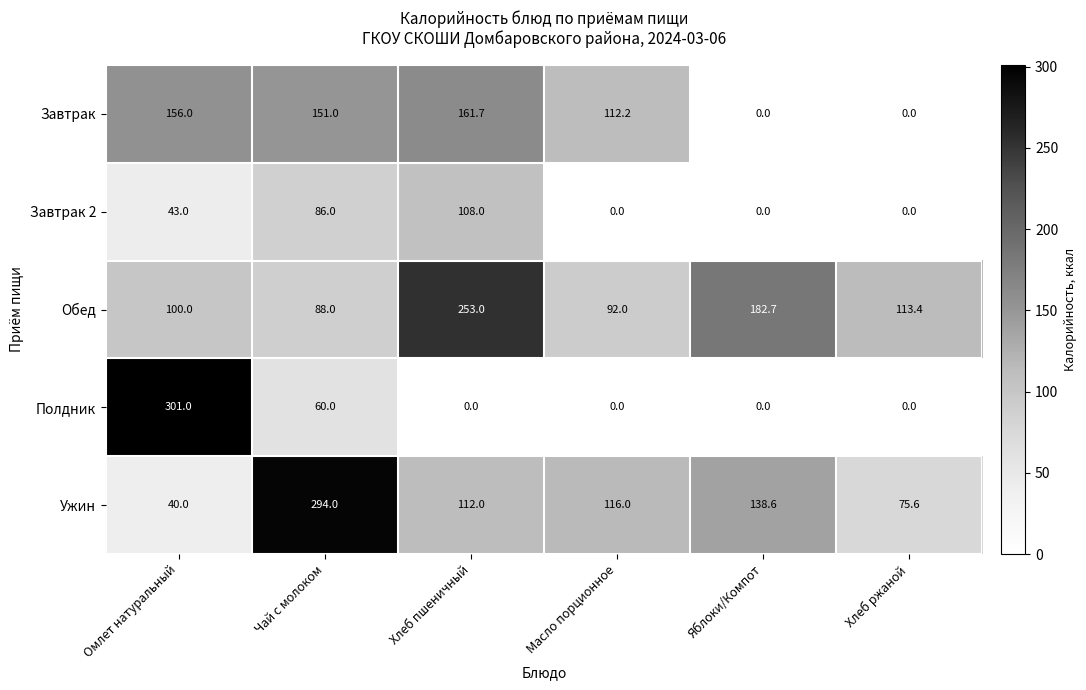

Which series changed the most between Чай с молоком and Хлеб пшеничный?

Ужин